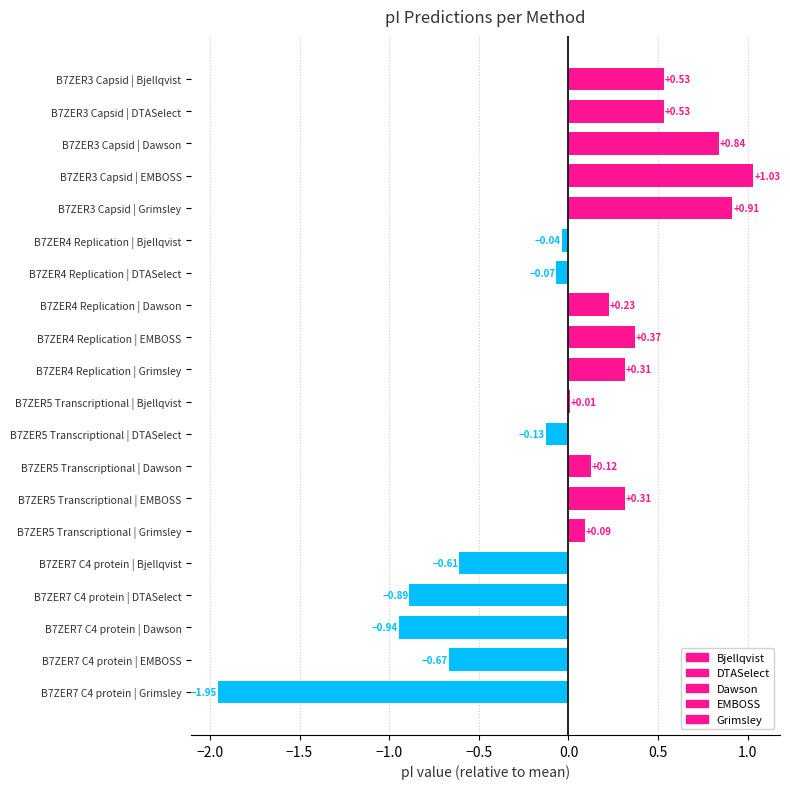

Between B7ZER3 Capsid and B7ZER5 Transcriptional, which series saw the biggest shift?

Grimsley